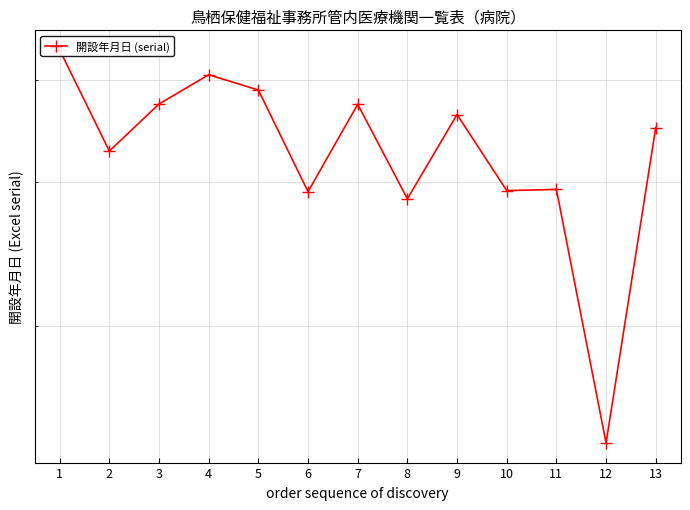

Where is the data nearest to the value 28937?

6